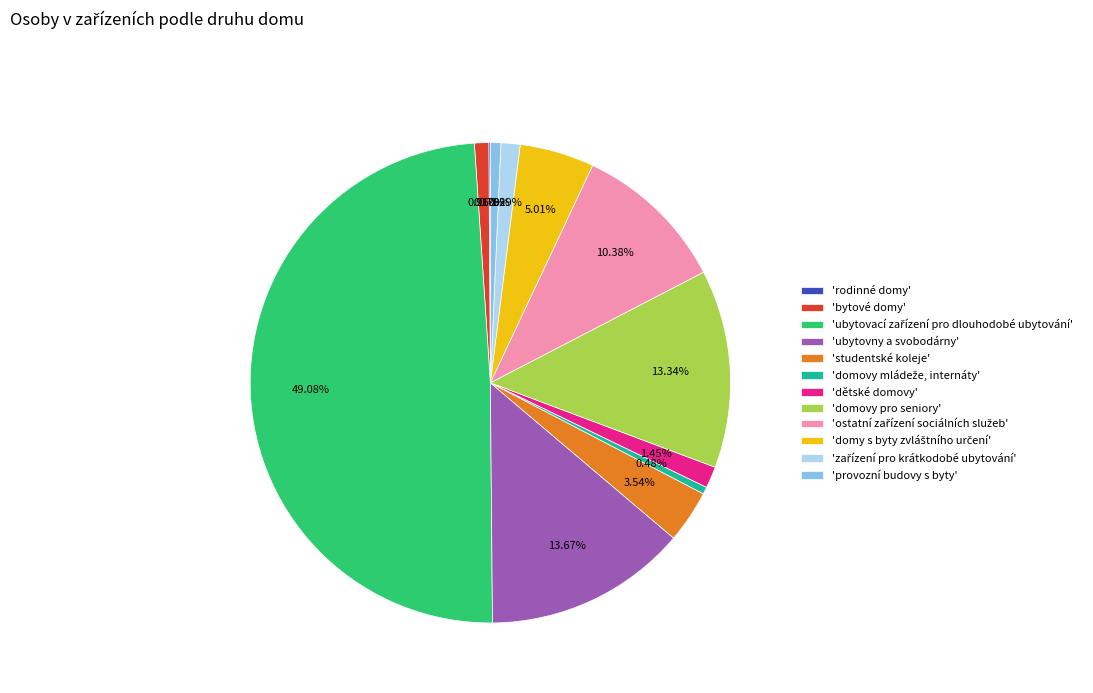

Is 'studentské koleje' the majority of the pie?

No